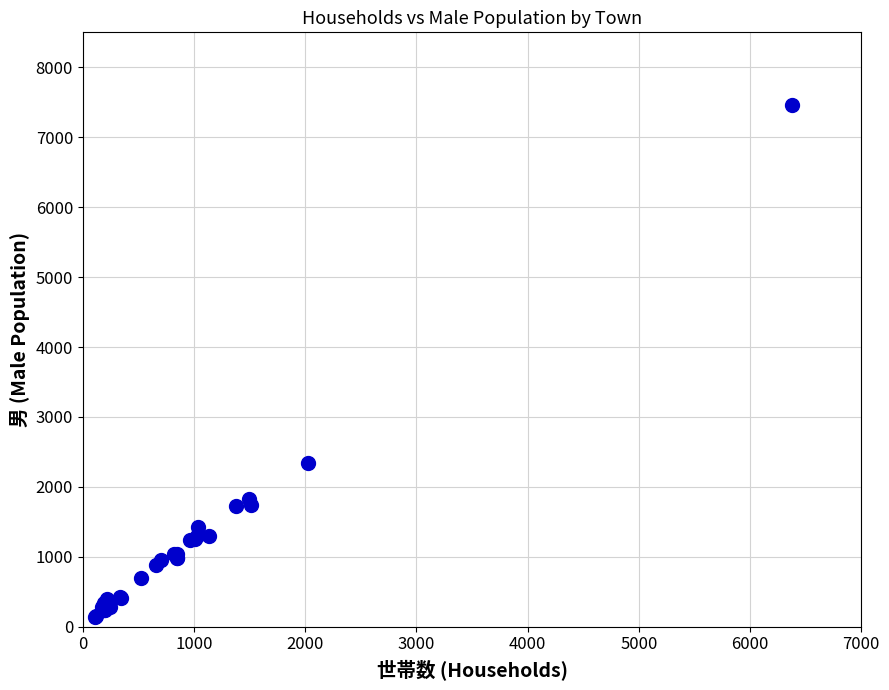

What Y value in the scatter plot is closest to 3802?

2338